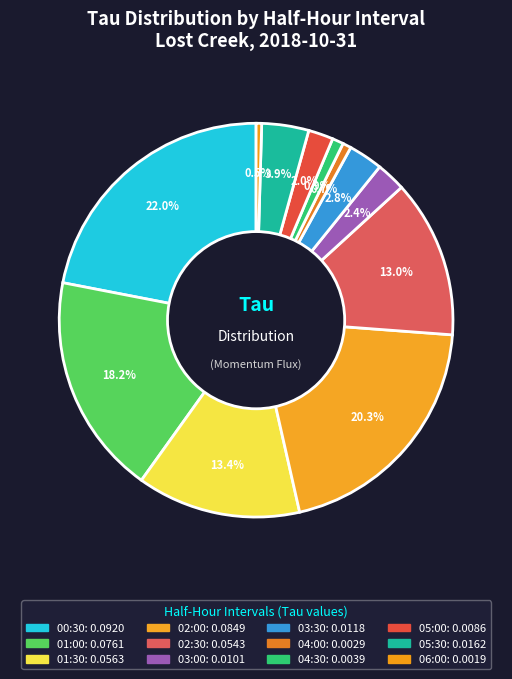

The 05:30 slice represents 4% of the pie. True or false?

True